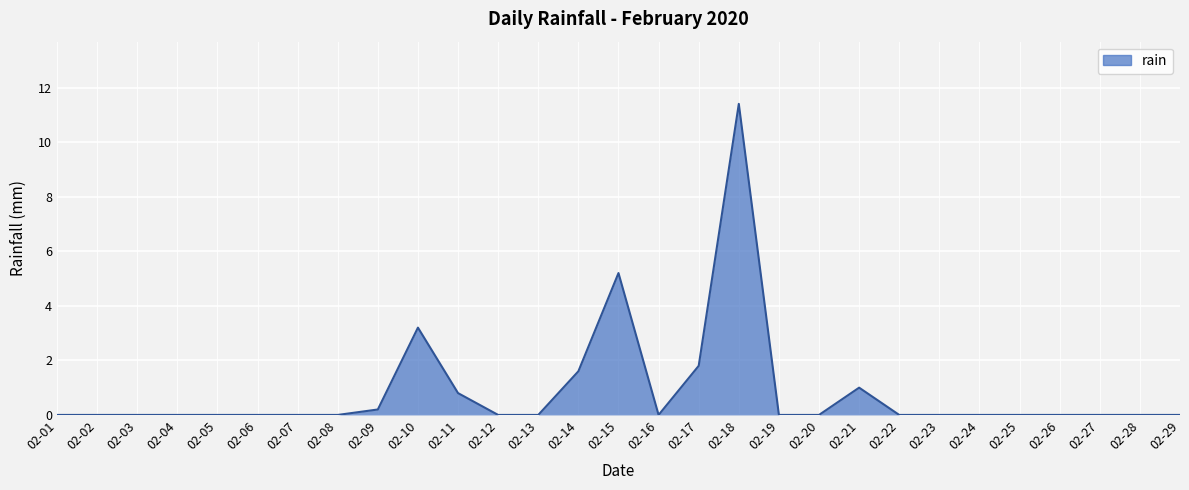

The chart shows a value of -5.5 at 02-22. True or false?

False